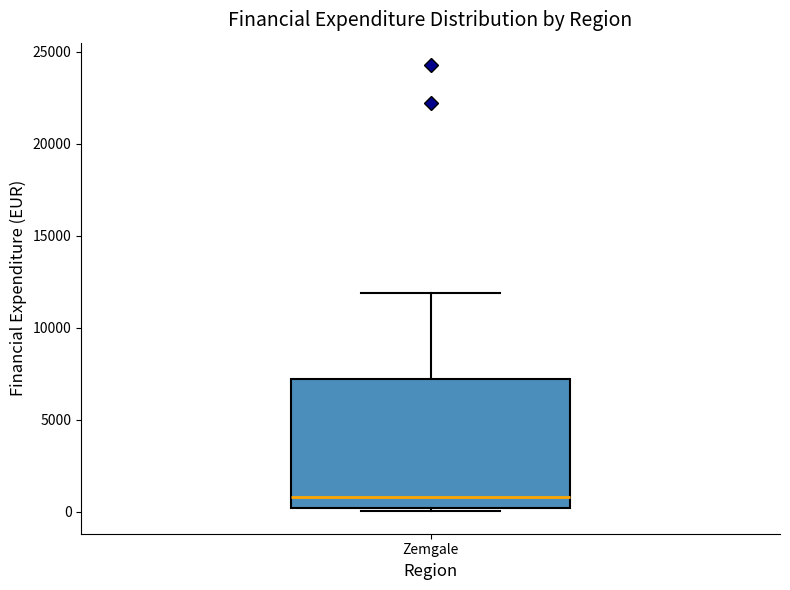

Where does the upper whisker of the box for Zemgale end on the y-axis? The values are not printed on the chart, so give them approximately, as read against the axis.

12000